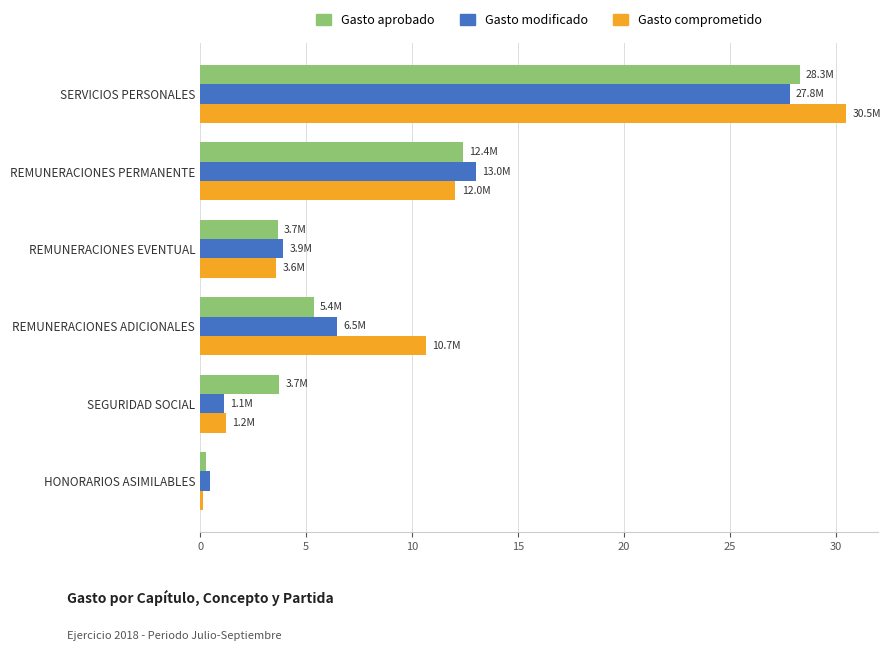

The value of Gasto modificado at SERVICIOS PERSONALES is 27.8. True or false?

True